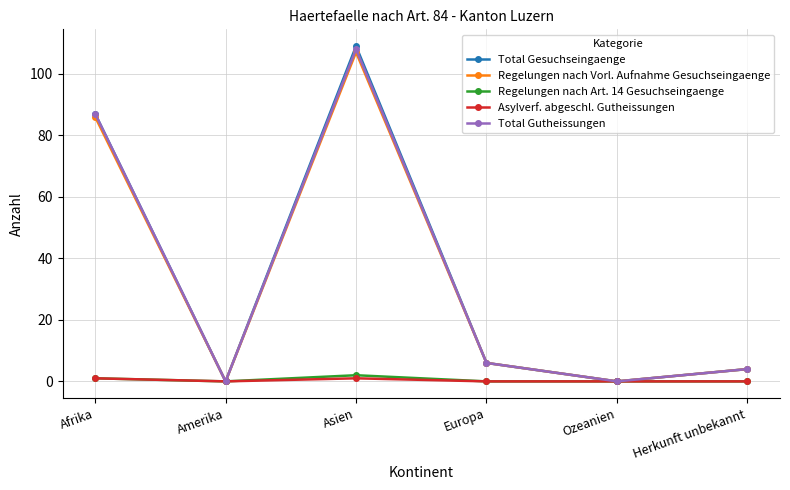

Read the Total Gesuchseingaenge value at Europa.

6